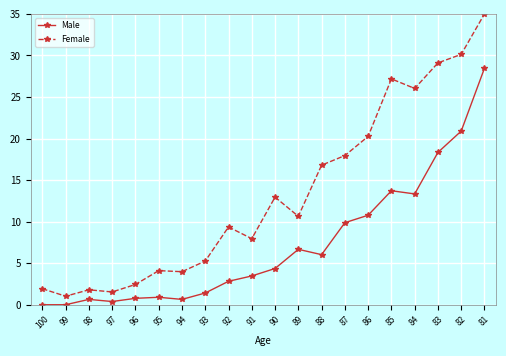

True or false: Male and Female cross at least once.

False